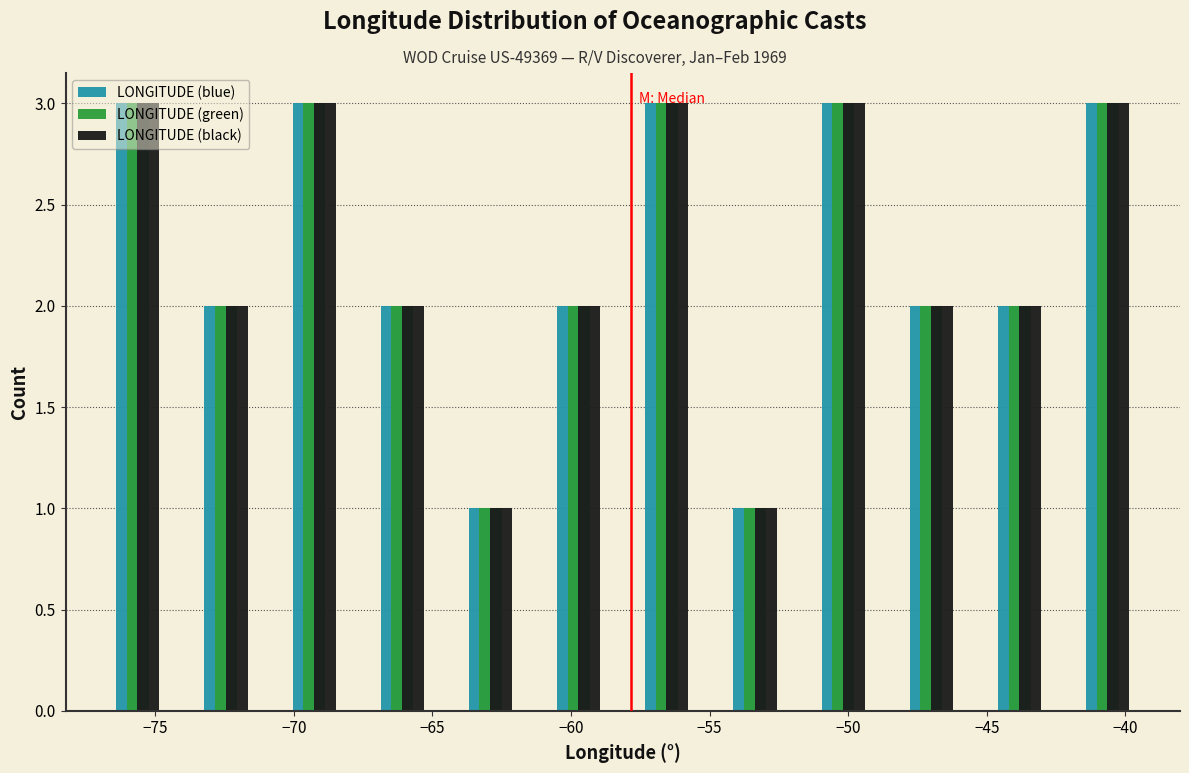

What is the height of the LONGITUDE (blue) bar covering -67.5 to -64.5 on the x-axis? Neither the bar edges nor the heights are printed on the chart, so give them approximately, as read against the axes.

2